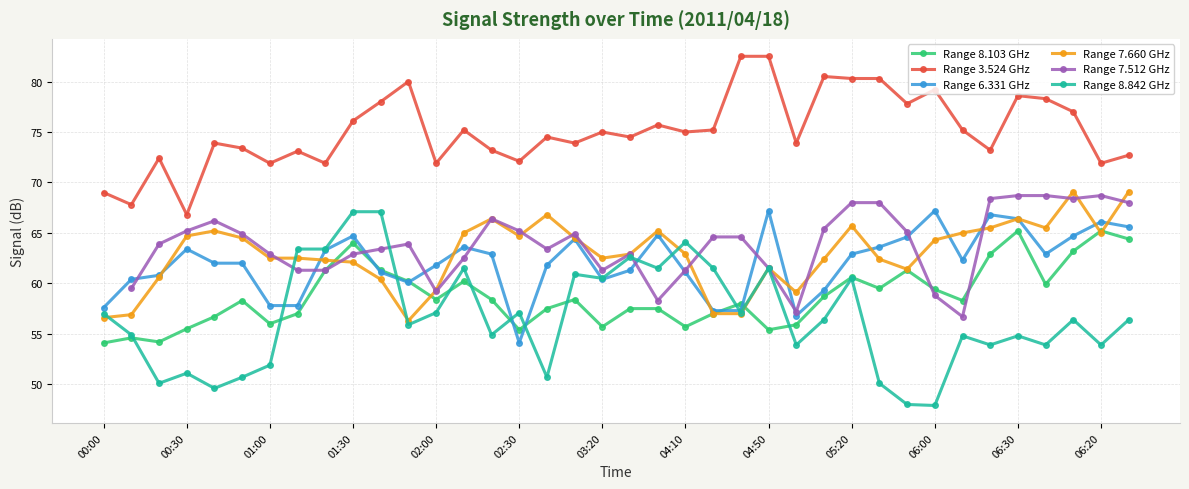

How many lines are shown in the chart?

6